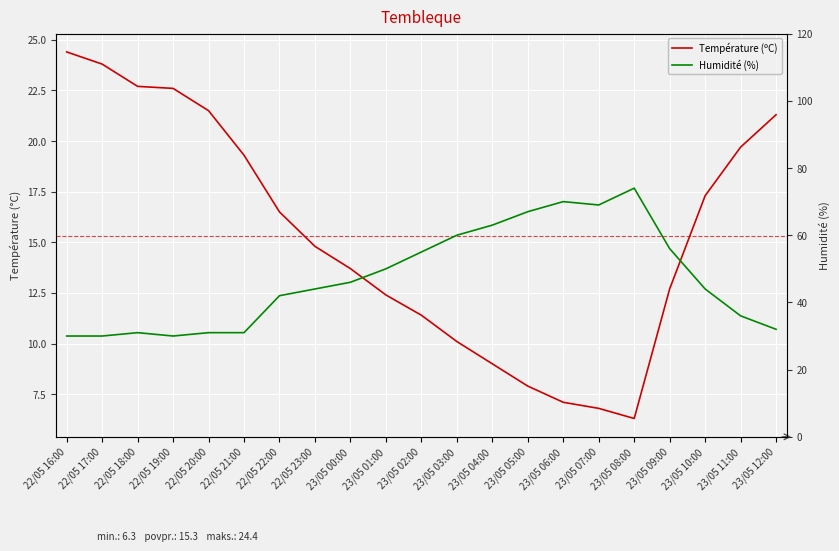

True or false: Humidité (%) has a value of 45.2 at 23/05 06:00.

False